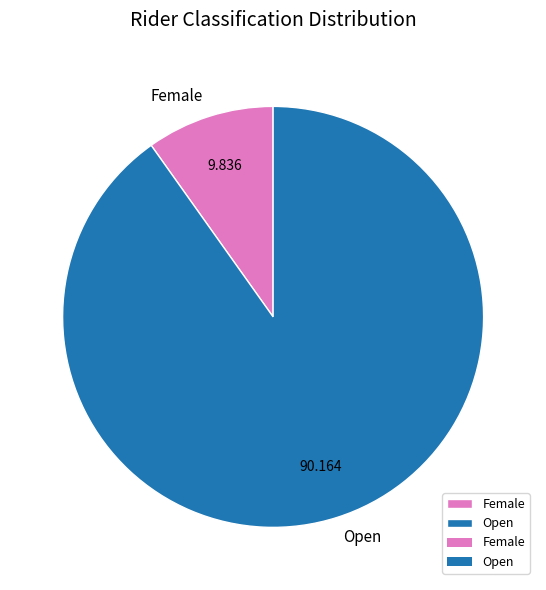

Which category has the smallest portion of the pie?

Female